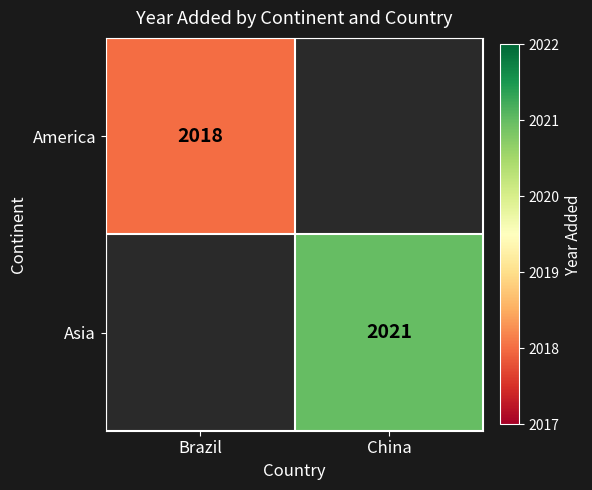

The America series shows 3598 at Brazil. True or false?

False